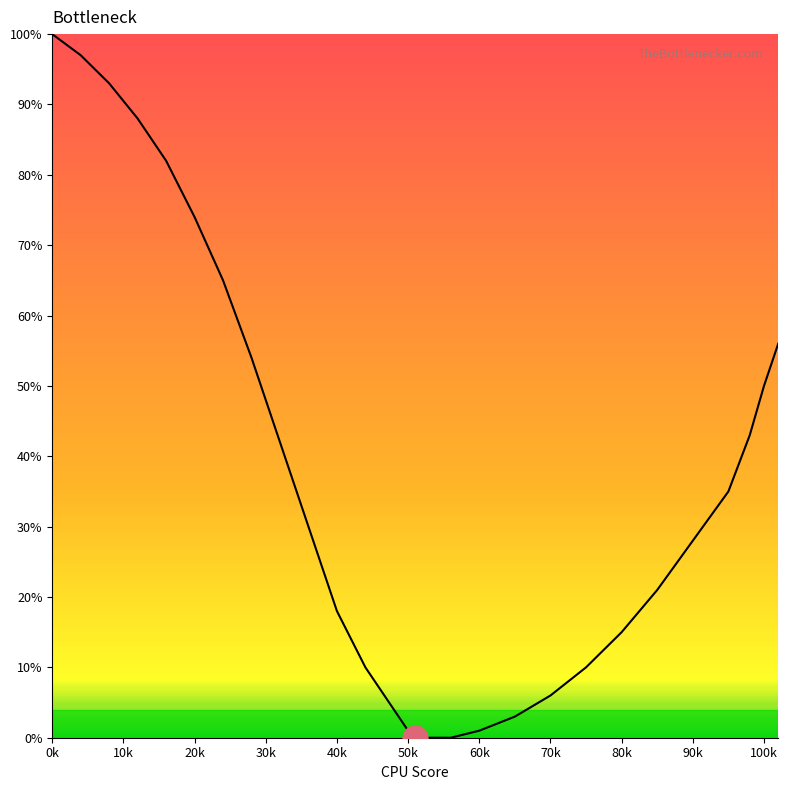

What is the maximum value shown in the chart?

100